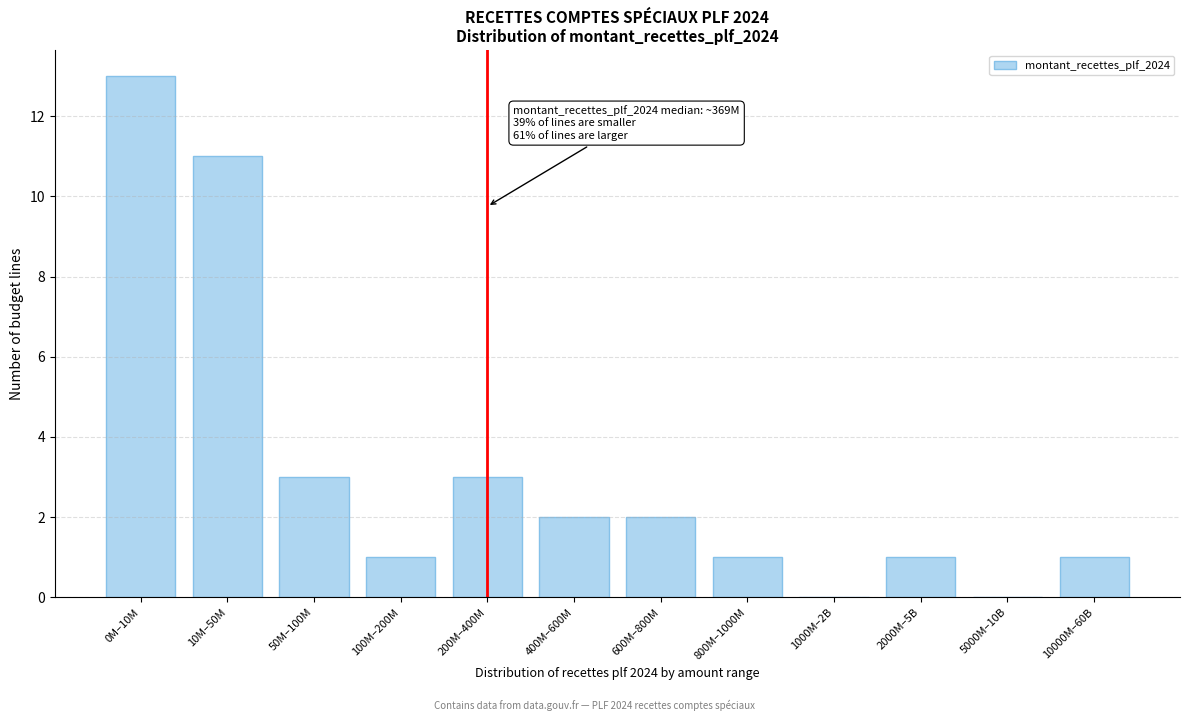

Reading left to right, transcribe all the data shown in this chart.

0M–10M=13	10M–50M=11	50M–100M=3	100M–200M=1	200M–400M=3	400M–600M=2	600M–800M=2	800M–1000M=1	1000M–2B=0	2000M–5B=1	5000M–10B=0	10000M–60B=1